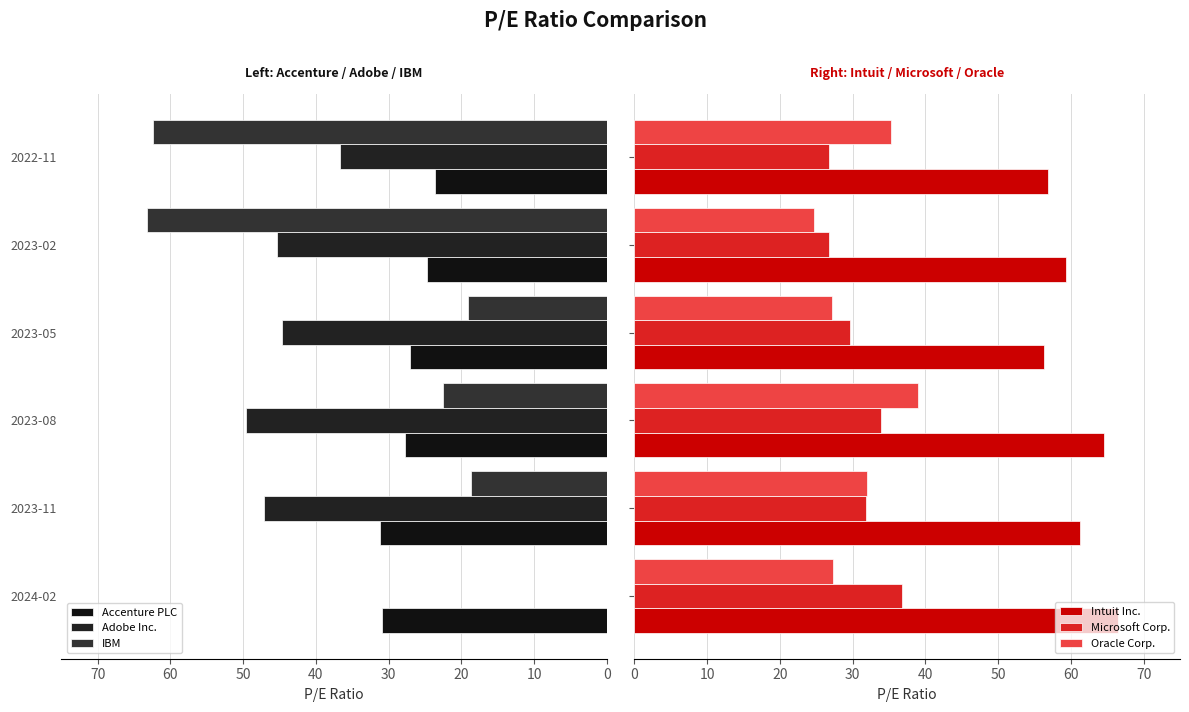

What is the difference between the maximum and minimum values in the Microsoft Corp. series?

10.1